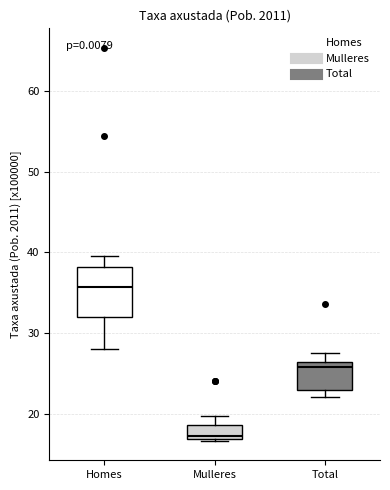

Reading left to right, transcribe this box plot: for each box, give where its median line is, the range the box spans, and where its two whiskers end, as read against the y-axis. The values are not printed on the chart, so give them approximately, as read against the axis.

Homes: median 36, box 32 to 38, whiskers 28 to 40
Mulleres: median 17 (just above the box's lower edge), box 17 to 19, whiskers 17 to 20
Total: median 26 (just below the box's upper edge), box 23 to 26, whiskers 22 to 27